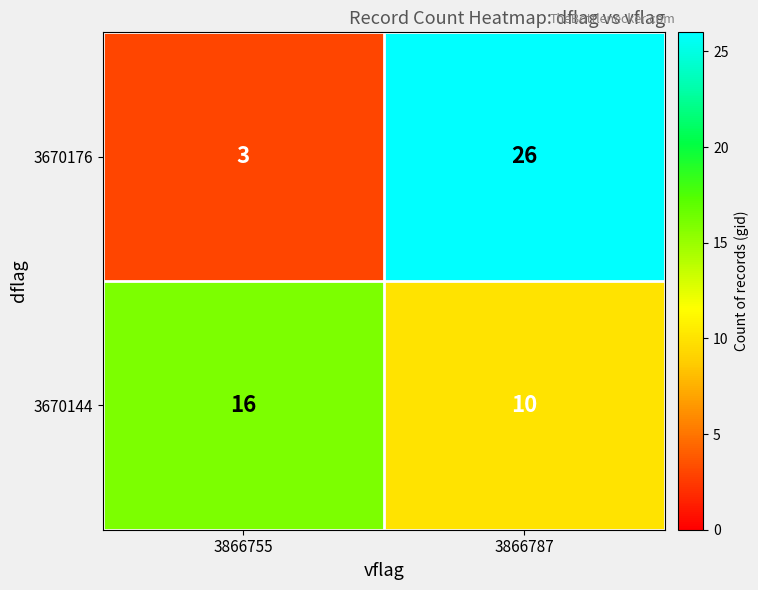

What is the total value across all series at 3866755?

19